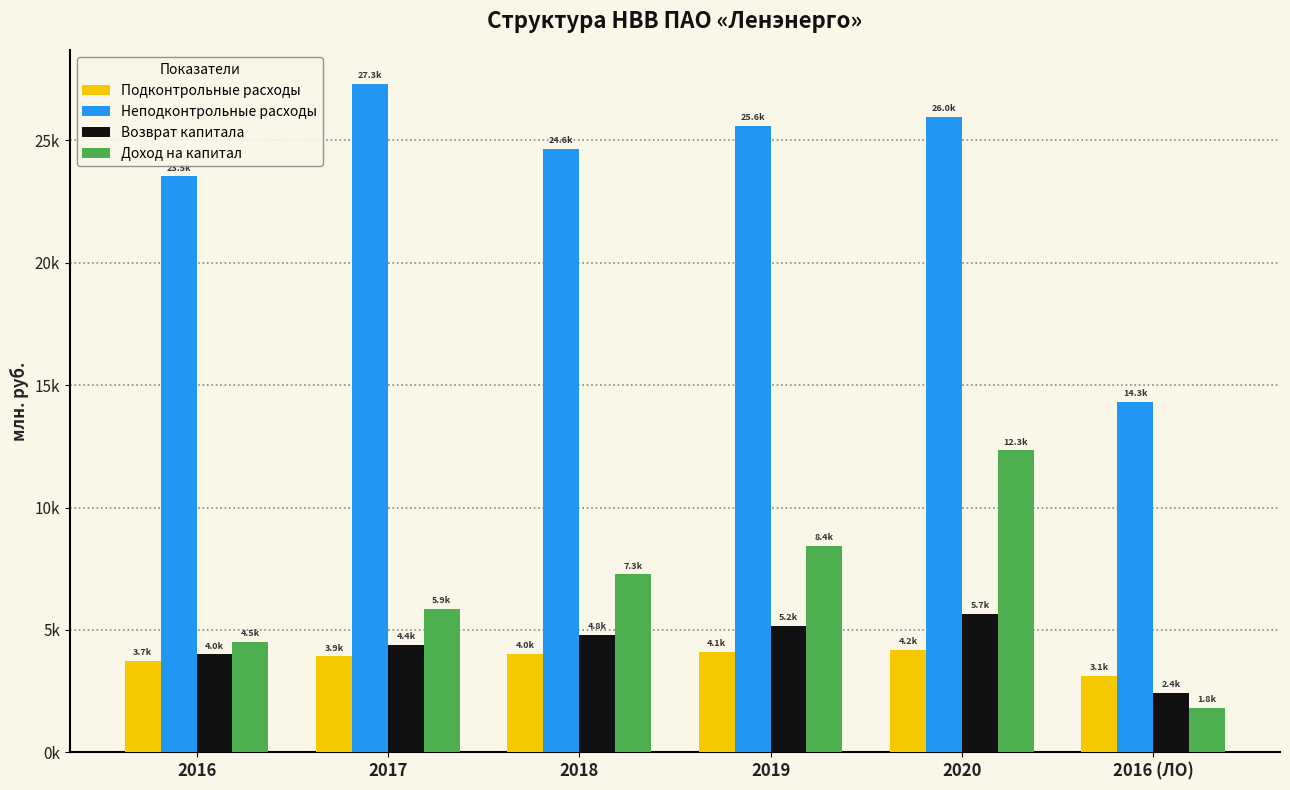

What are all the series names shown in the legend?

Подконтрольные расходы, Неподконтрольные расходы, Возврат капитала, Доход на капитал